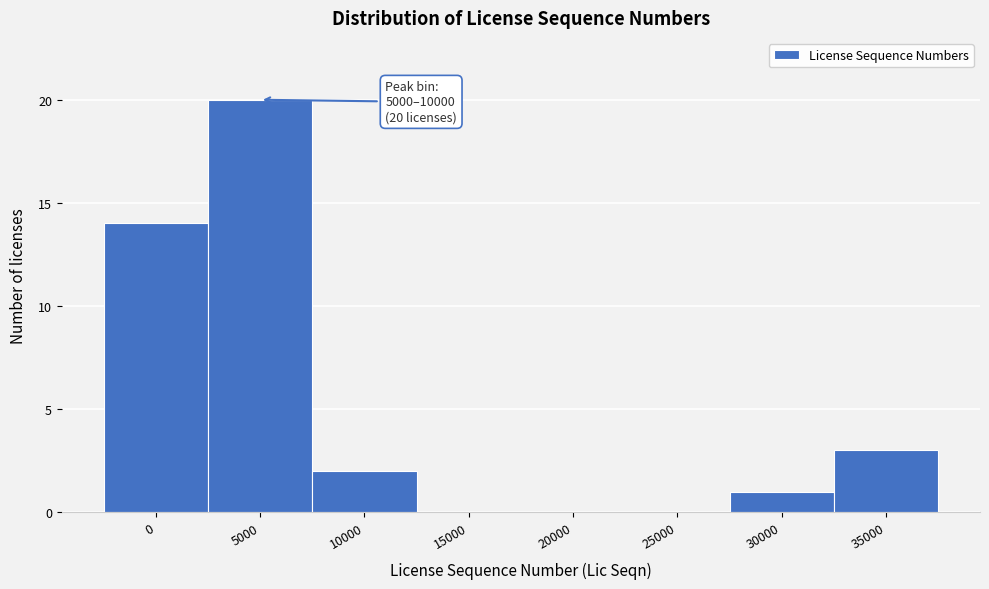

Reading right to left, what are all the values shown in this chart?

35000=3	30000=1	25000=0	20000=0	15000=0	10000=2	5000=20	0=14